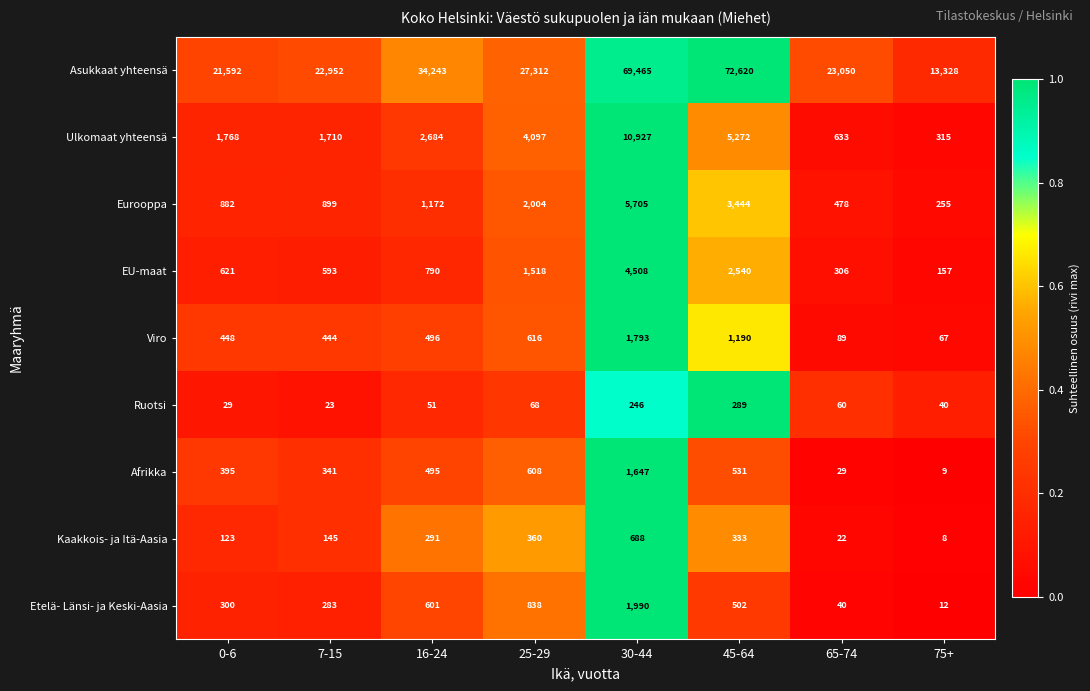

What is the difference between the highest and lowest values at 75+?

13320